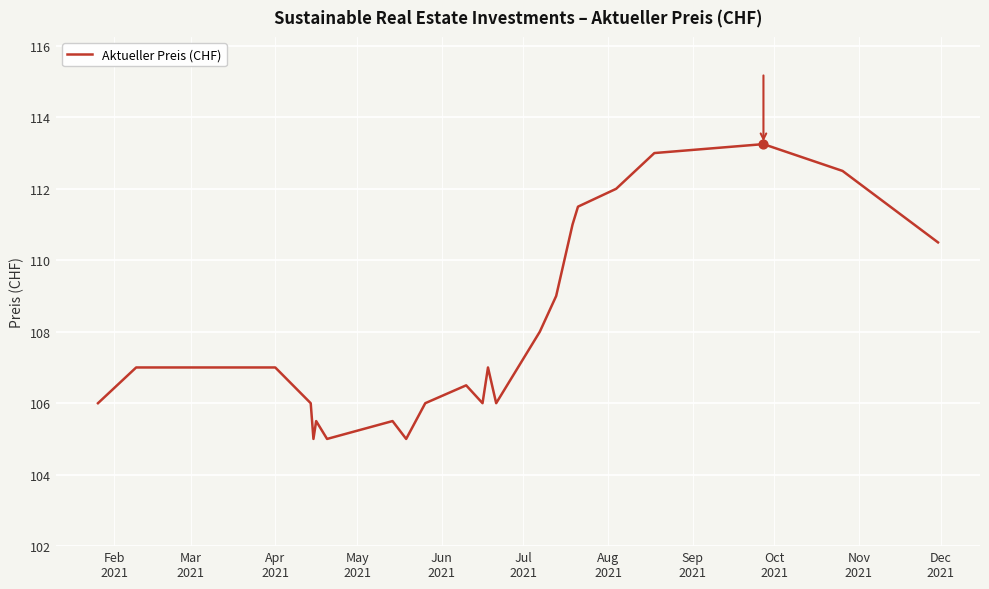

What is the minimum value shown in the chart?

105.0